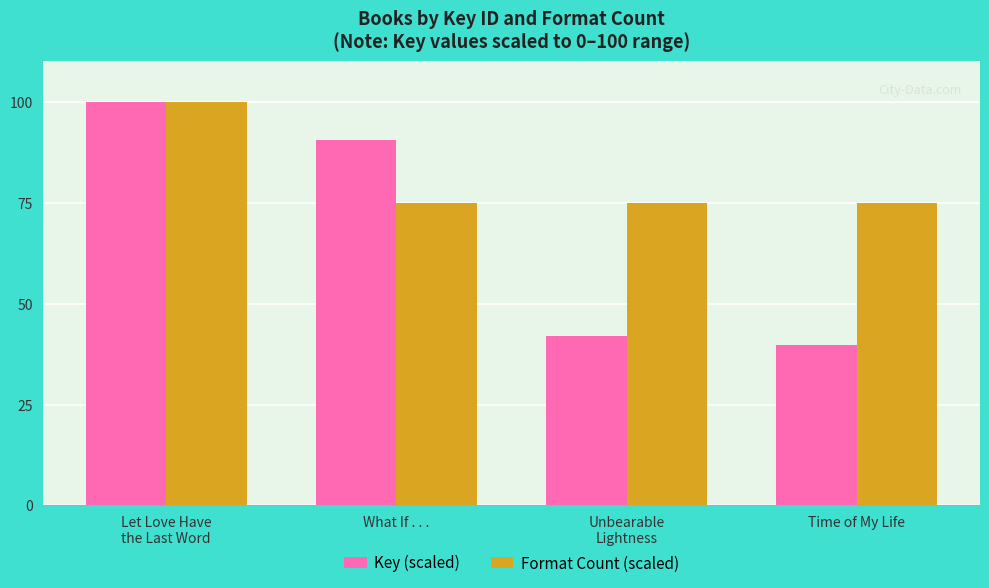

Rank the series by their average value, from highest to lowest.

Format Count (scaled), Key (scaled)